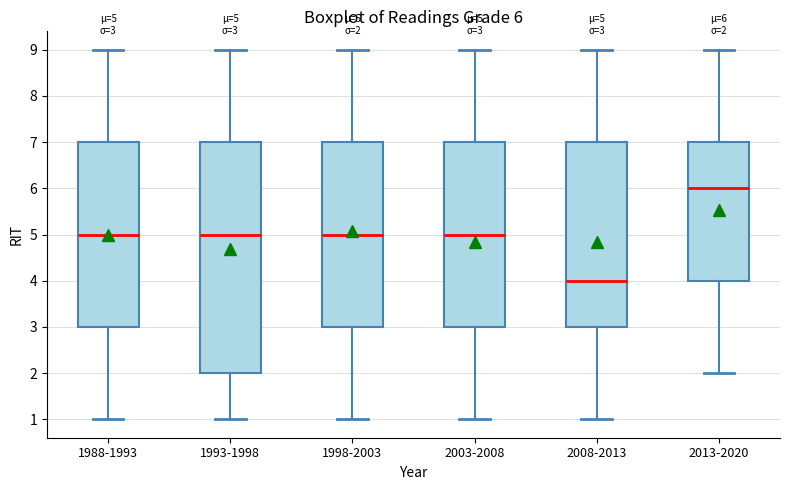

Which box's median line is the highest?

2013-2020